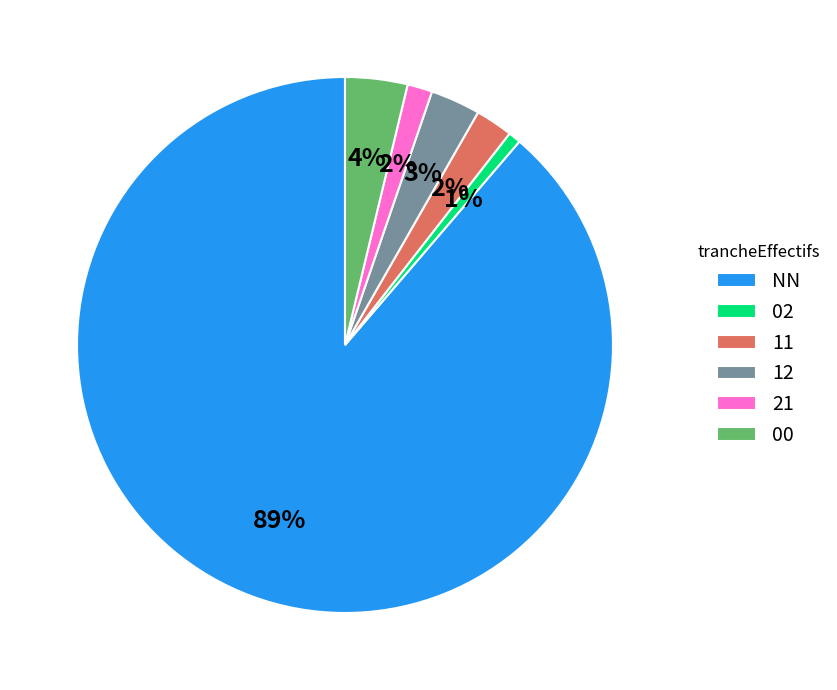

Which slice represents more than half of the pie?

NN